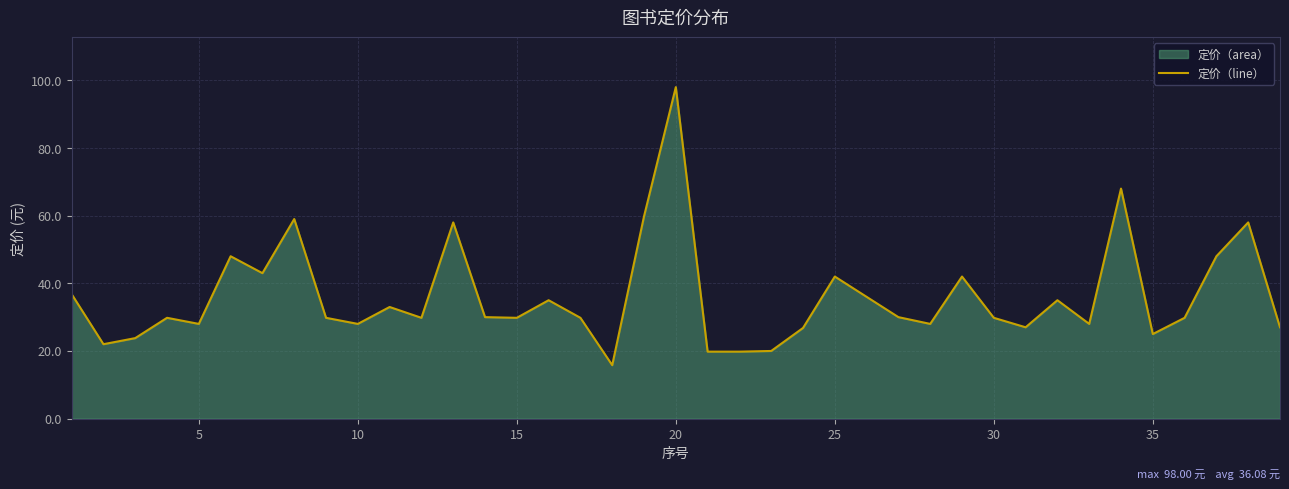

What is the minimum value shown in the chart?

15.8